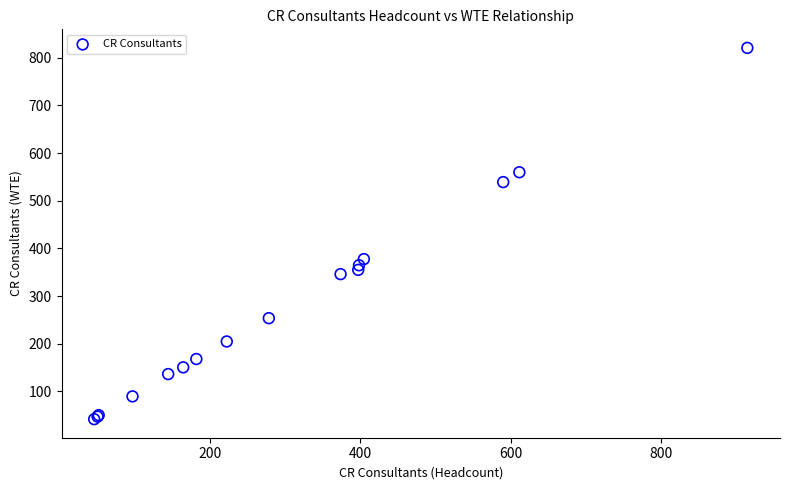

What Y value in the scatter plot is closest to 431?

377.6